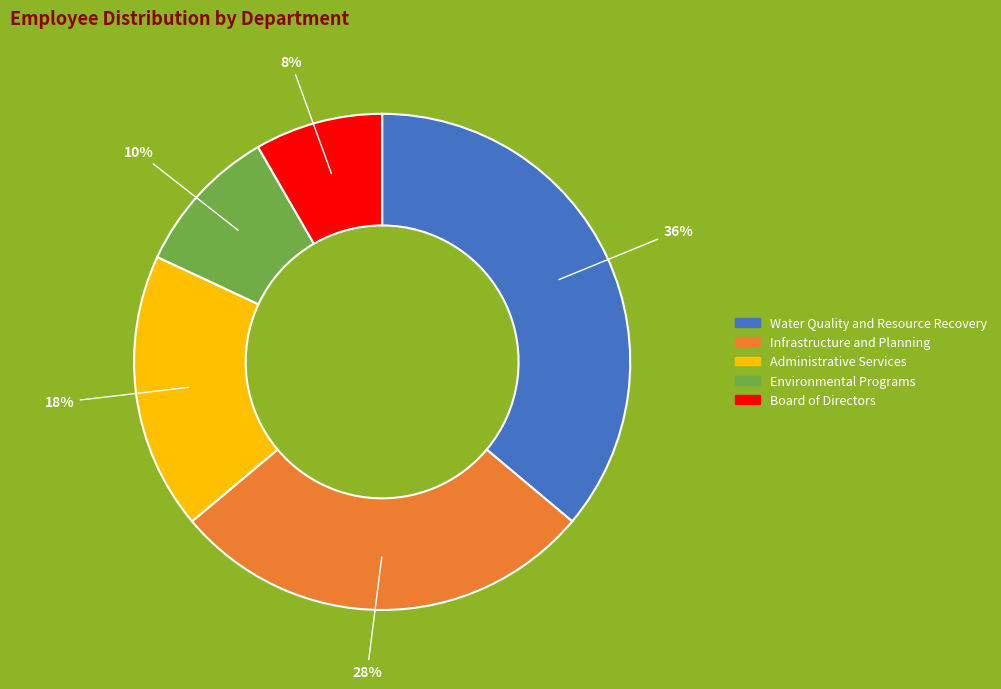

What percentage is the Administrative Services slice, to the nearest percent?

18%